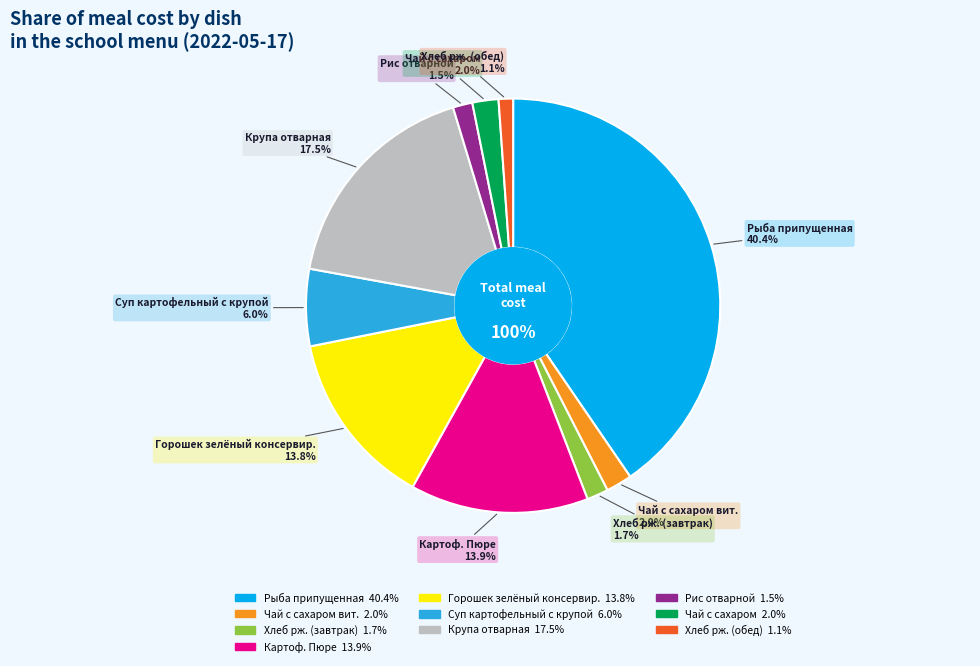

Which slice is the largest?

Рыба припущенная